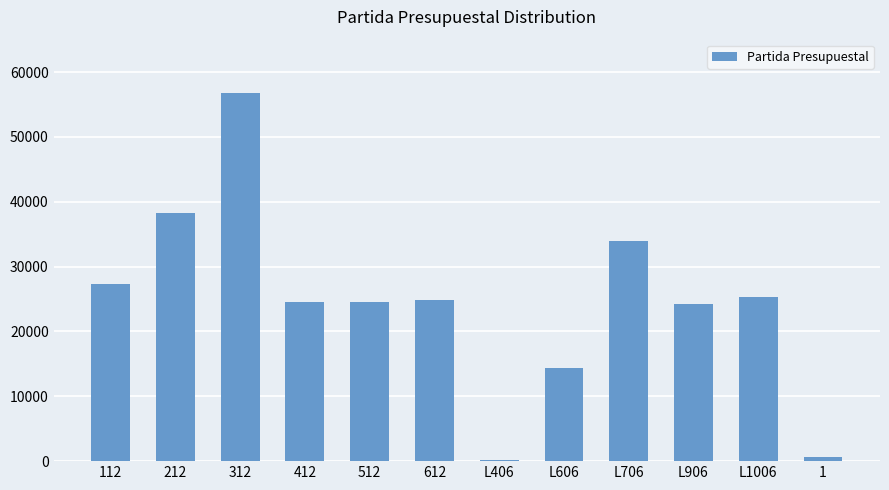

Reading left to right, extract all data points from this chart.

27300	38200	56700	24600	24600	24900	216	14400	33900	24200	25300	614